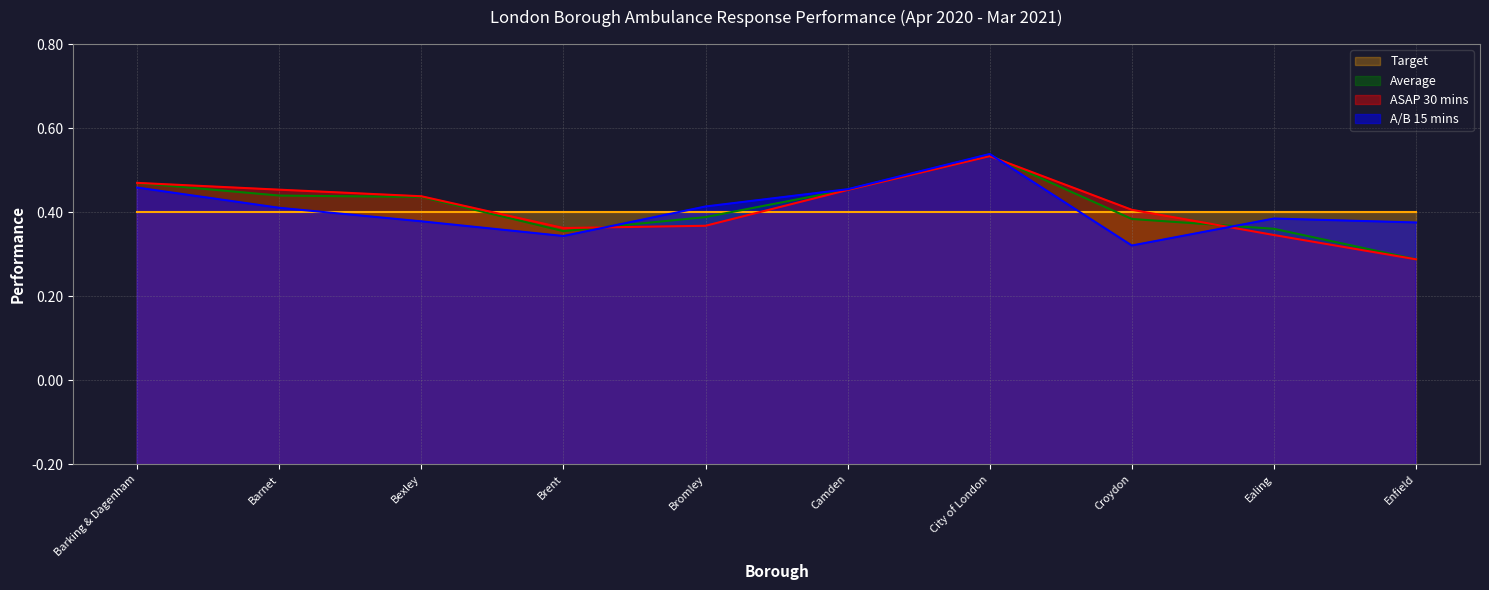

Does the chart display data point markers on the line(s)?

No